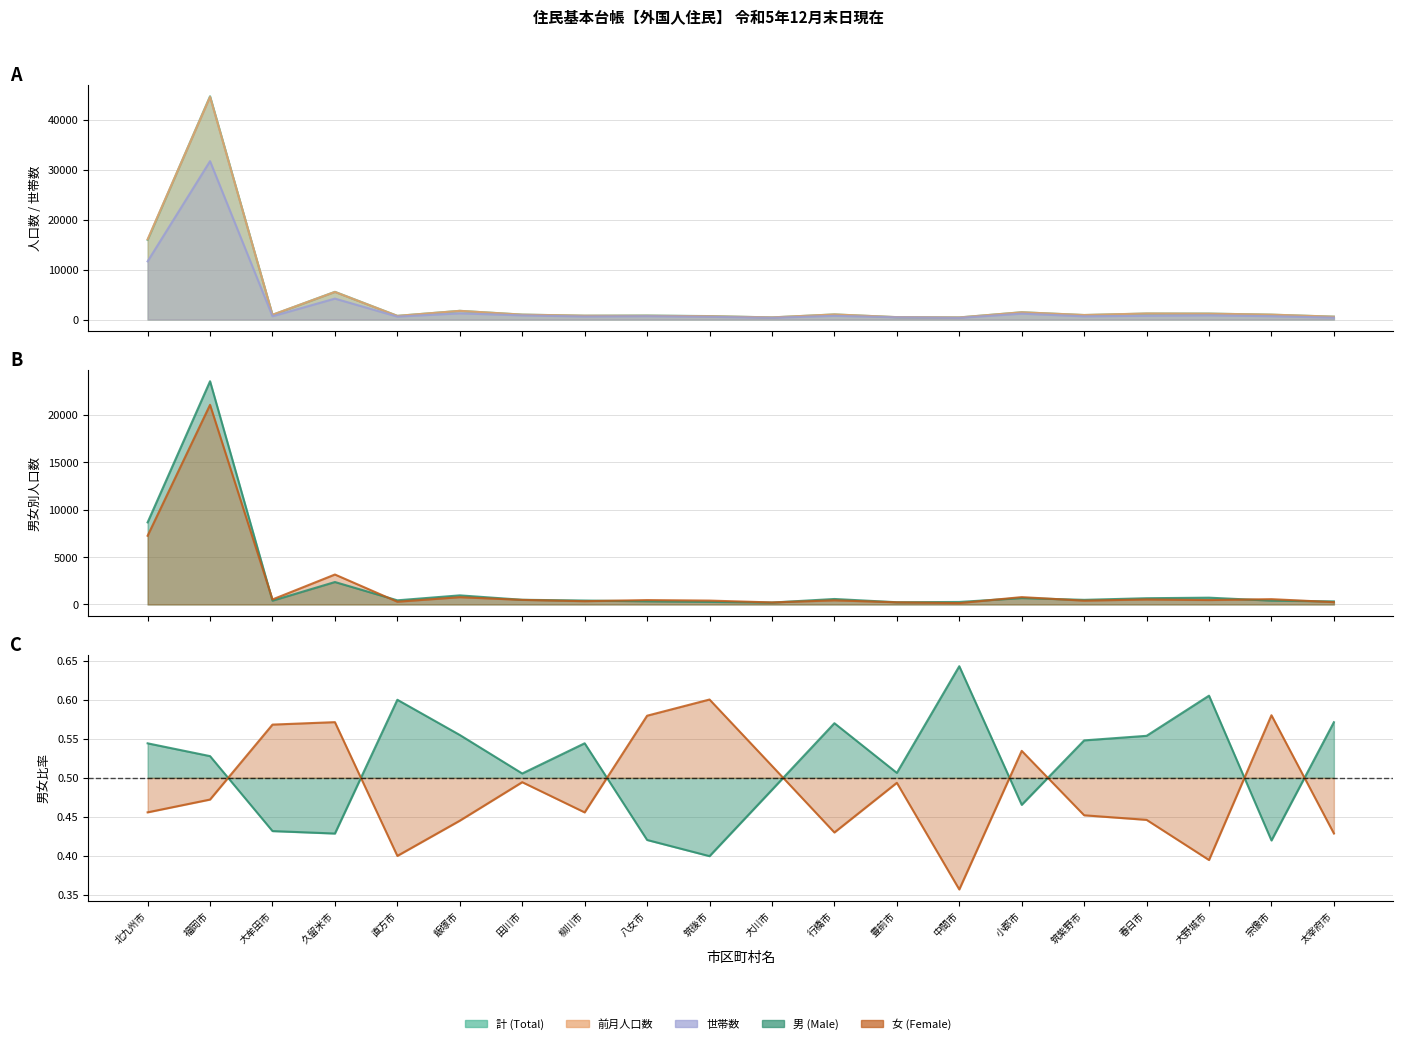

How many distinct data groups are displayed?

5